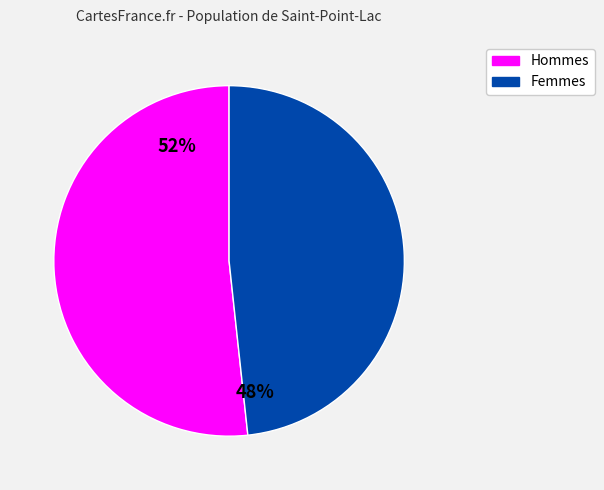

Is there a majority slice in this chart?

Yes